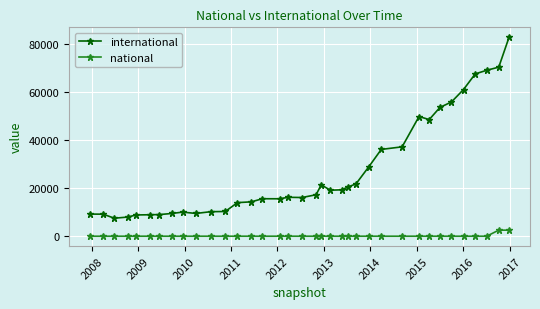

True or false: national and international cross at least once.

False